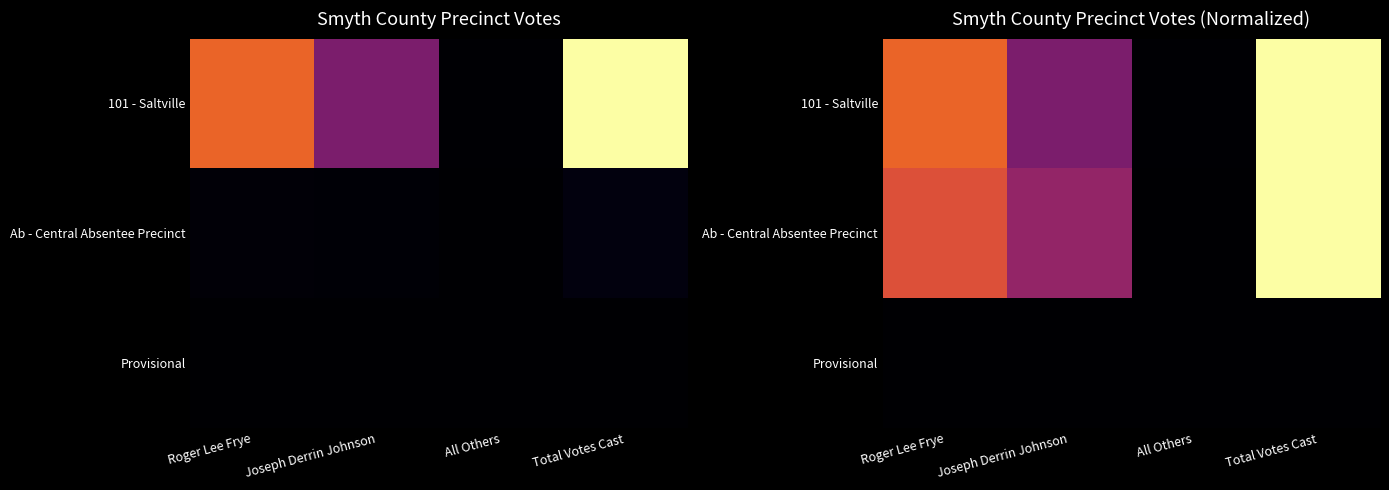

What is the total value across all series at Total Votes Cast?

2.0